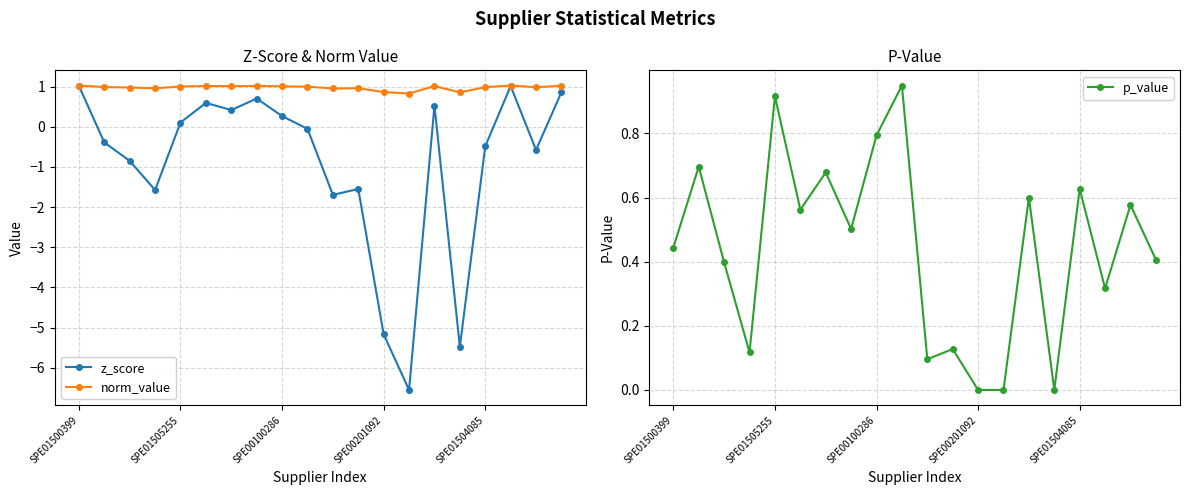

How many interior local peaks does the p_value series have?

8